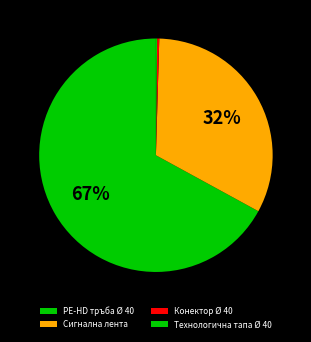

True or false: Конектор Ø 40 accounts for 1% of the total.

False